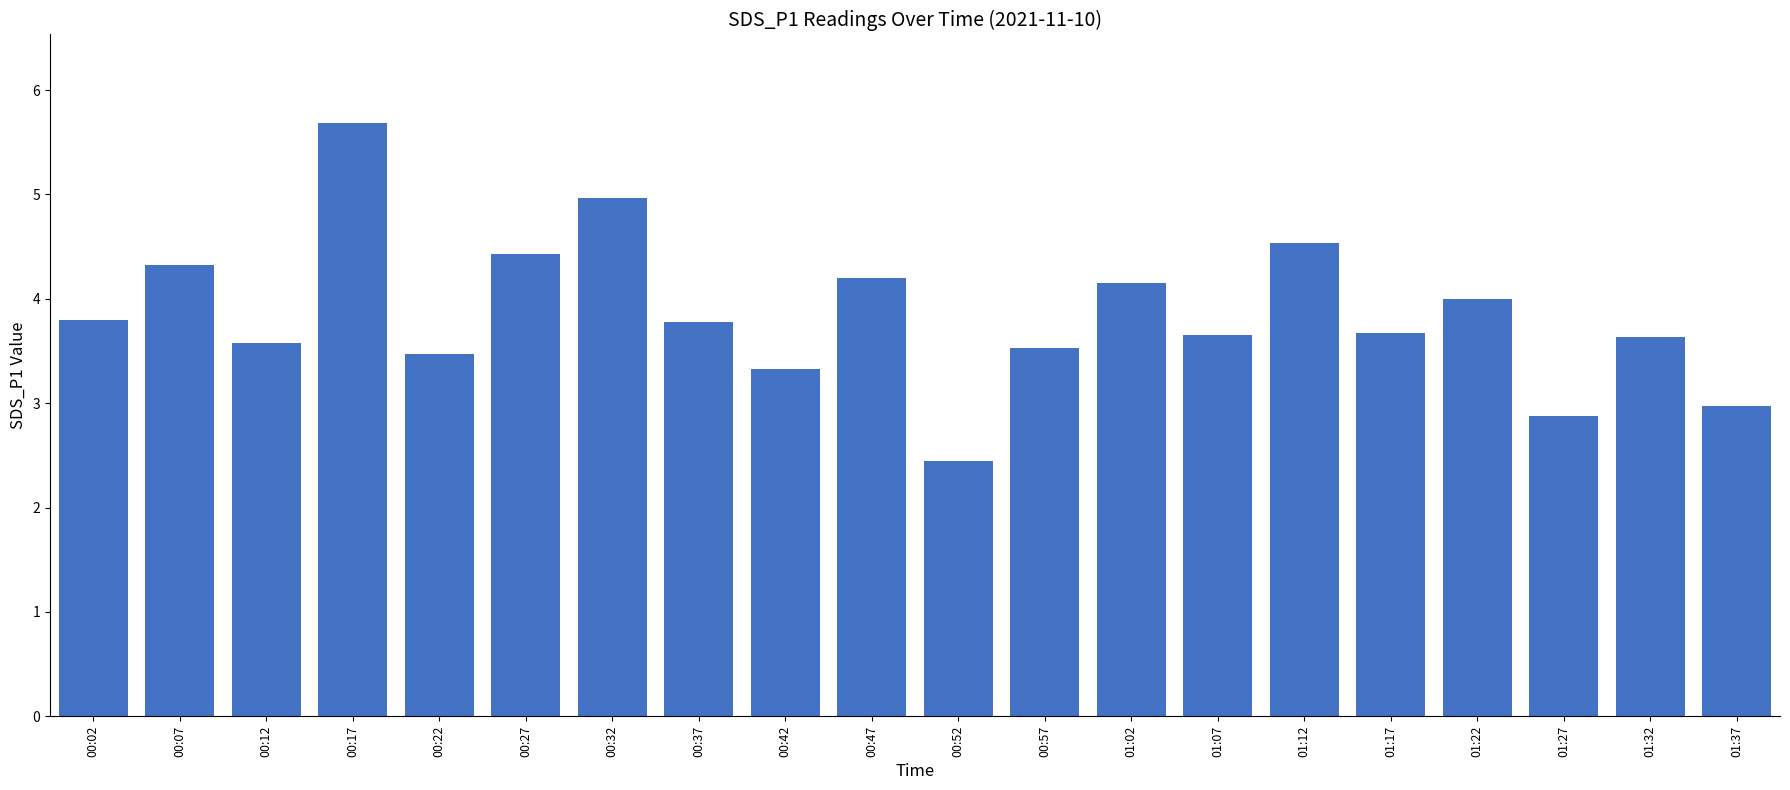

What is the greatest value displayed?

5.7